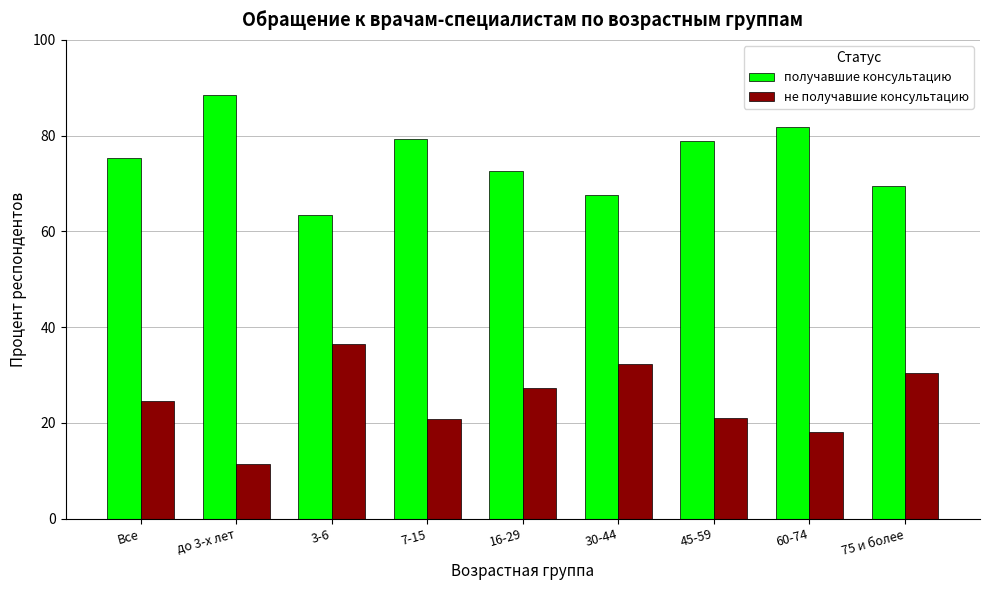

At 3-6, list the series in order from largest to smallest.

получавшие консультацию, не получавшие консультацию